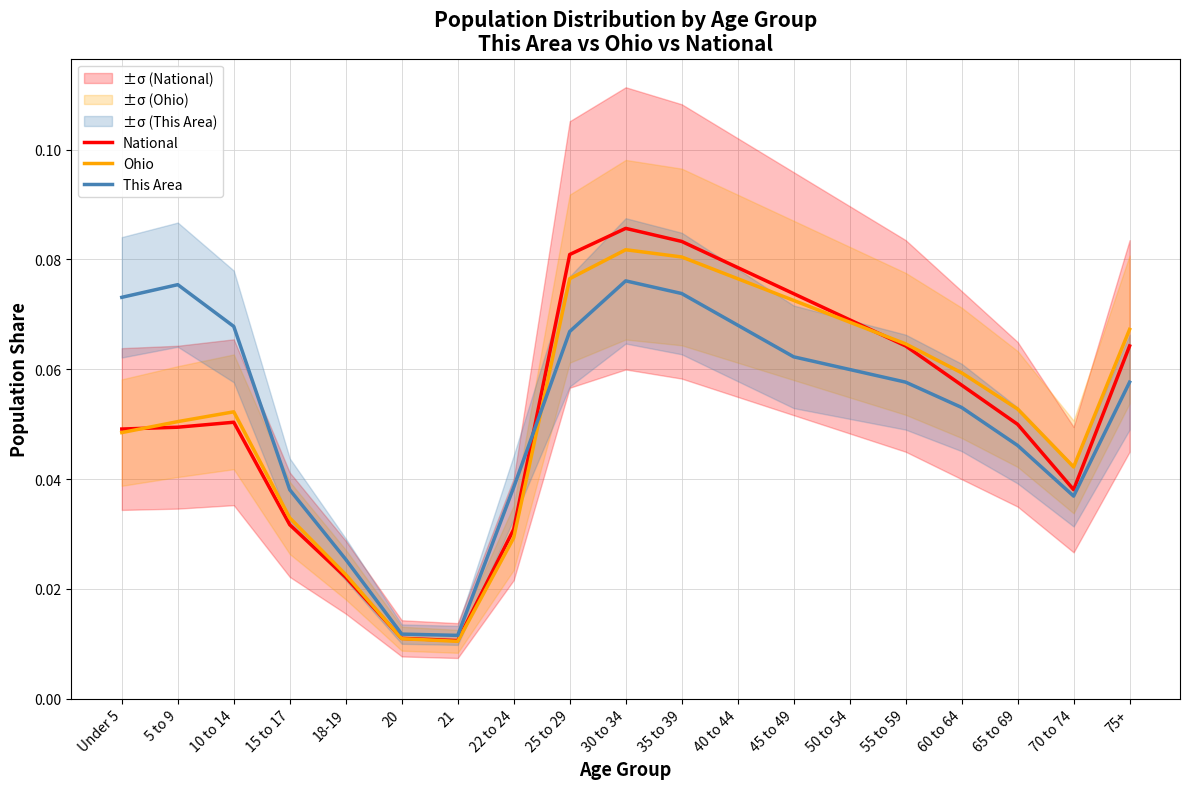

Reading left to right, extract all data points from this chart.

National: Under 5=0.0	5 to 9=0.0	10 to 14=0.1	15 to 17=0.0	18-19=0.0	20=0.0	21=0.0	22 to 24=0.0	25 to 29=0.1	30 to 34=0.1	35 to 39=0.1	40 to 44=0.1	45 to 49=0.1	50 to 54=0.1	55 to 59=0.1	60 to 64=0.1	65 to 69=0.0	70 to 74=0.0	75+=0.1
Ohio: Under 5=0.0	5 to 9=0.1	10 to 14=0.1	15 to 17=0.0	18-19=0.0	20=0.0	21=0.0	22 to 24=0.0	25 to 29=0.1	30 to 34=0.1	35 to 39=0.1	40 to 44=0.1	45 to 49=0.1	50 to 54=0.1	55 to 59=0.1	60 to 64=0.1	65 to 69=0.1	70 to 74=0.0	75+=0.1
This Area: Under 5=0.1	5 to 9=0.1	10 to 14=0.1	15 to 17=0.0	18-19=0.0	20=0.0	21=0.0	22 to 24=0.0	25 to 29=0.1	30 to 34=0.1	35 to 39=0.1	40 to 44=0.1	45 to 49=0.1	50 to 54=0.1	55 to 59=0.1	60 to 64=0.1	65 to 69=0.0	70 to 74=0.0	75+=0.1